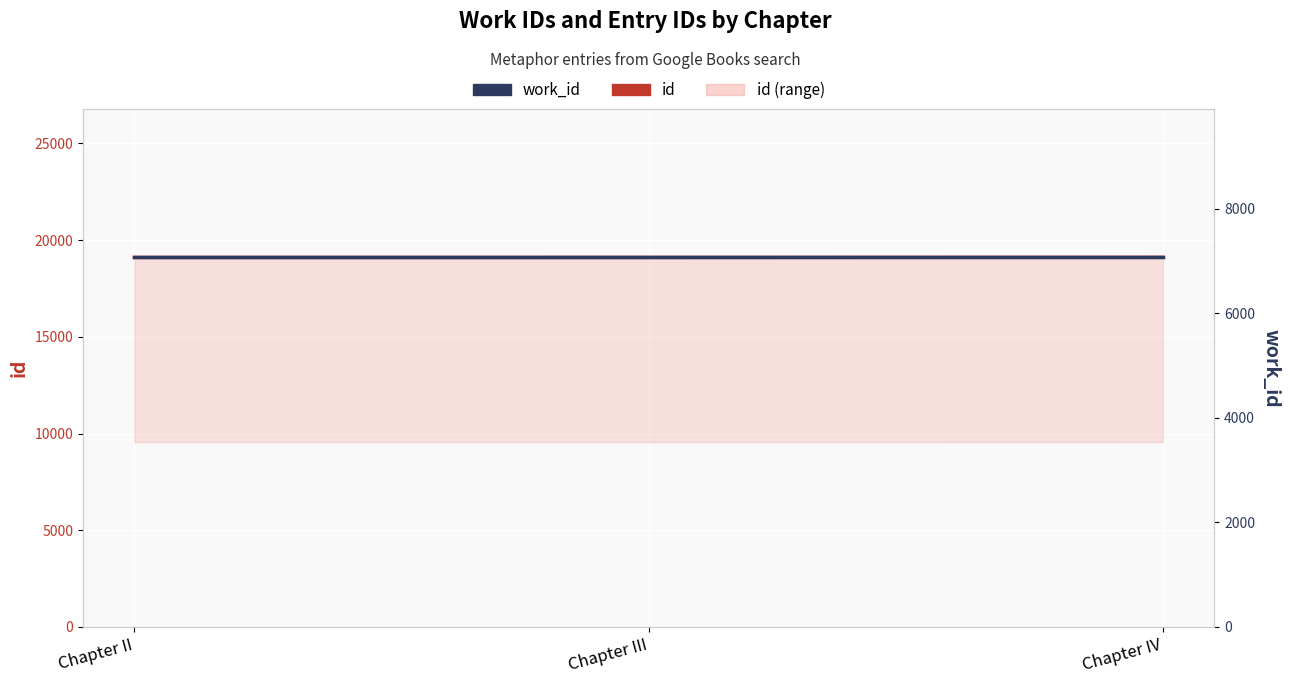

Read the id value at Chapter III.

19106